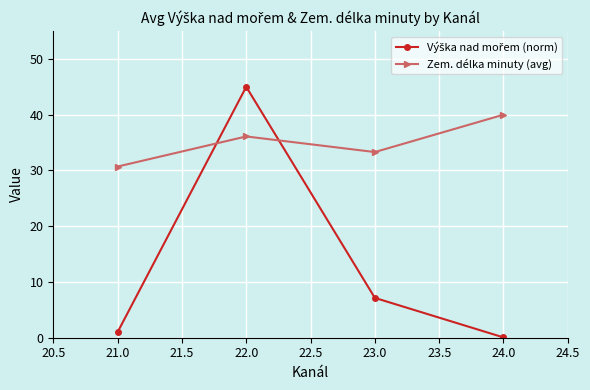

True or false: Zem. délka minuty (avg) has a value of 53.8 at 21.0.

False